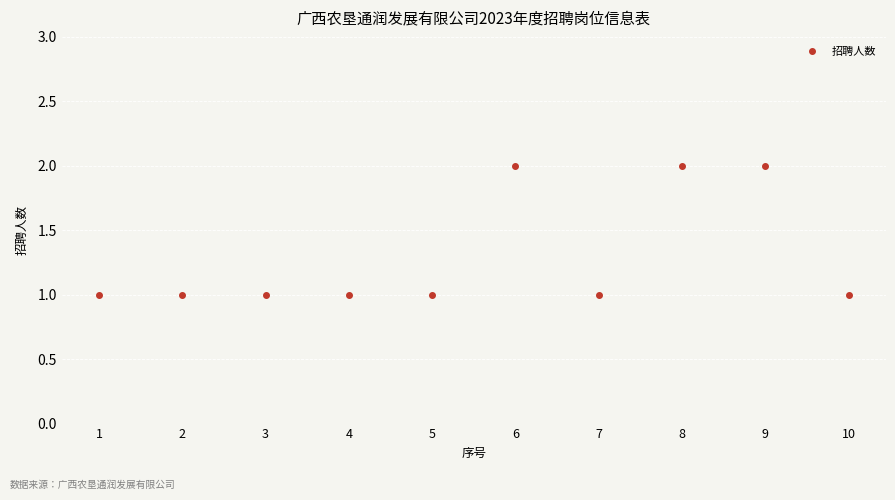

The value at 7 is 1. True or false?

True